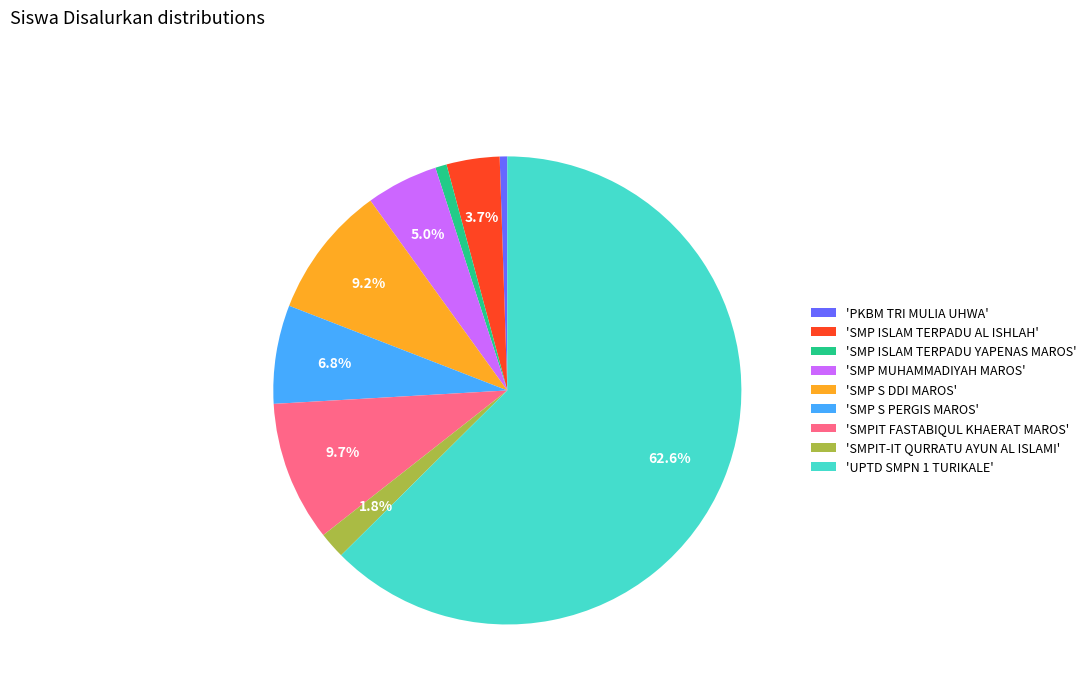

What is the largest slice in the pie chart?

'UPTD SMPN 1 TURIKALE'